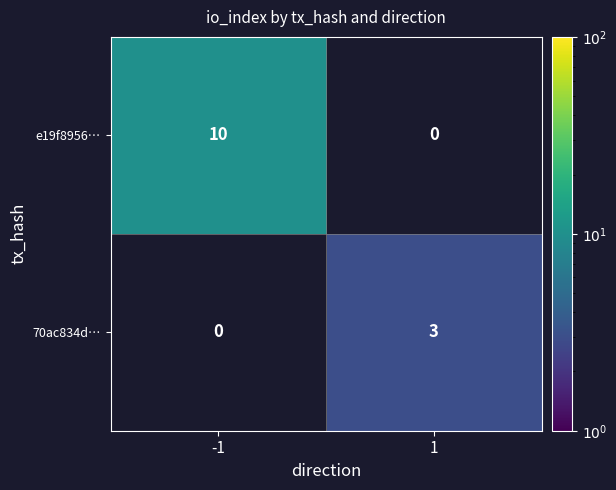

The value of 70ac834d… at 1 is 4.6. True or false?

False